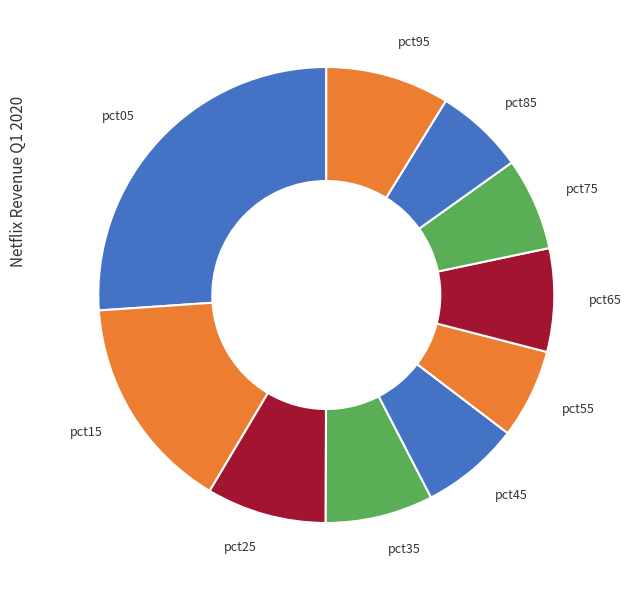

Is it true that pct15 is 7% of the pie?

False